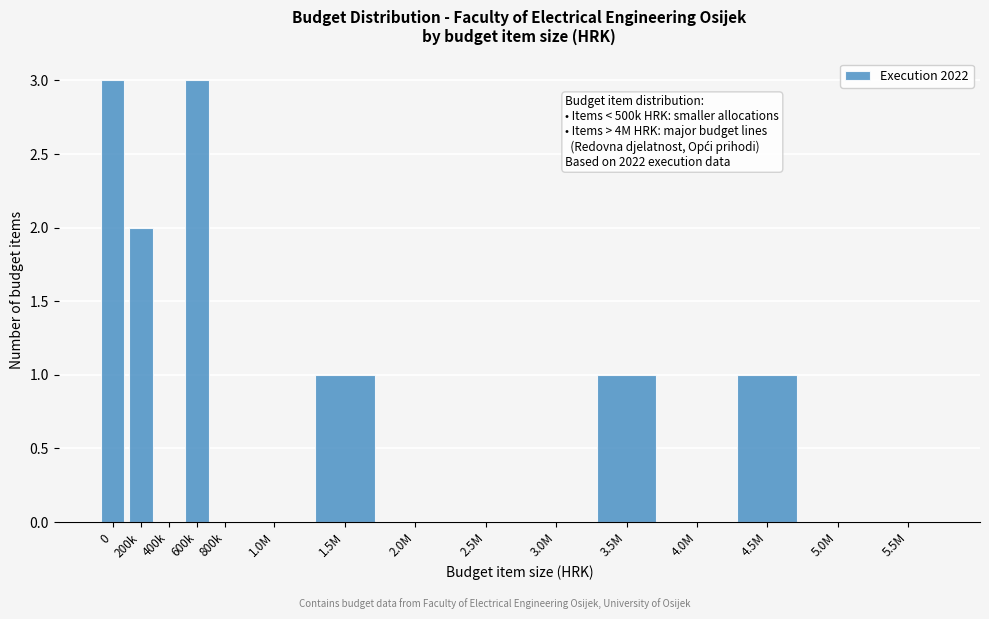

Reading right to left, what are all the values shown in this chart?

5.5M=0	5.0M=0	4.5M=1	4.0M=0	3.5M=1	3.0M=0	2.5M=0	2.0M=0	1.5M=1	1.0M=0	800k=0	600k=3	400k=0	200k=2	0=3